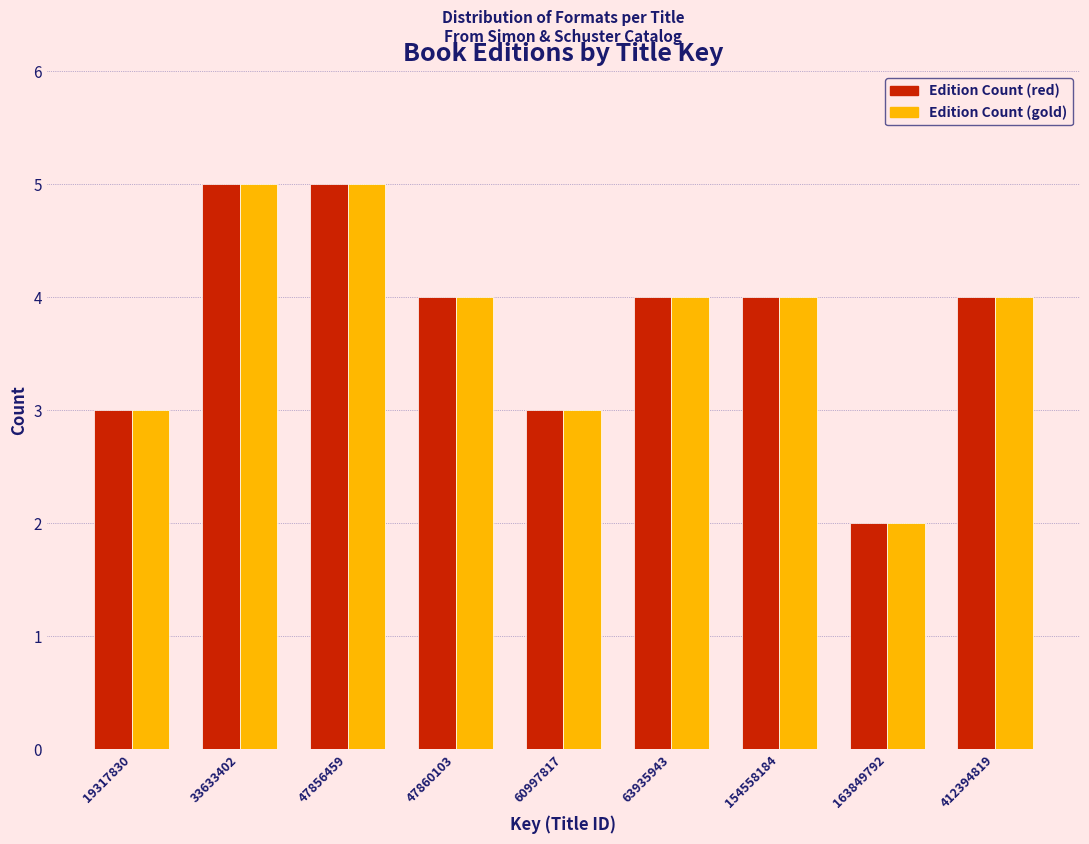

Reading right to left, extract all data points from this chart.

Edition Count (red): 4	2	4	4	3	4	5	5	3
Edition Count (gold): 4	2	4	4	3	4	5	5	3